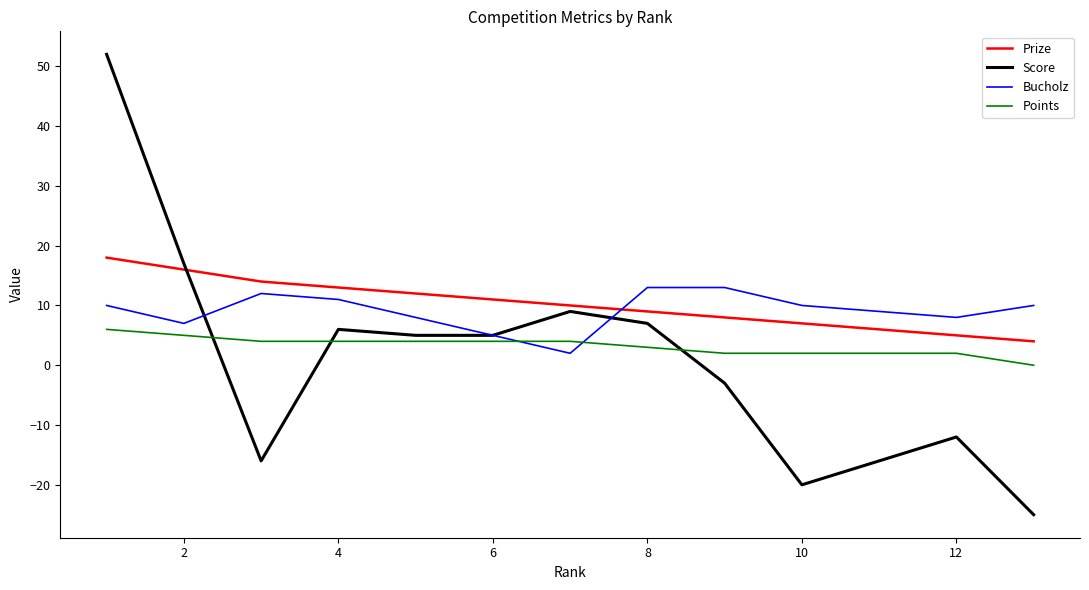

Which series has the largest range (max minus min)?

Score